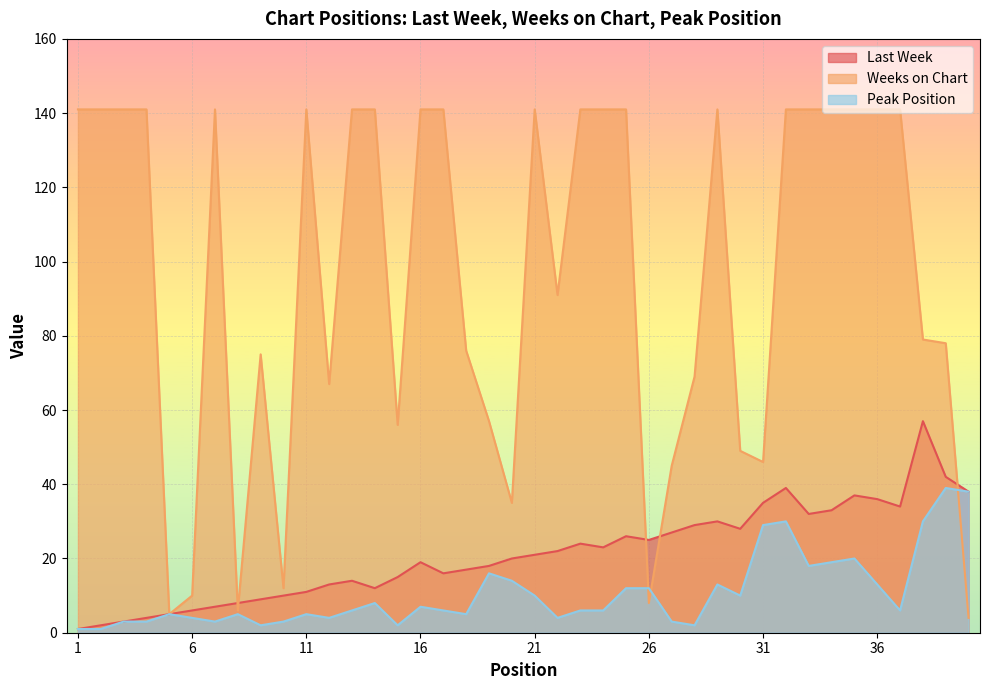

True or false: Peak Position and Last Week intersect in this chart.

False